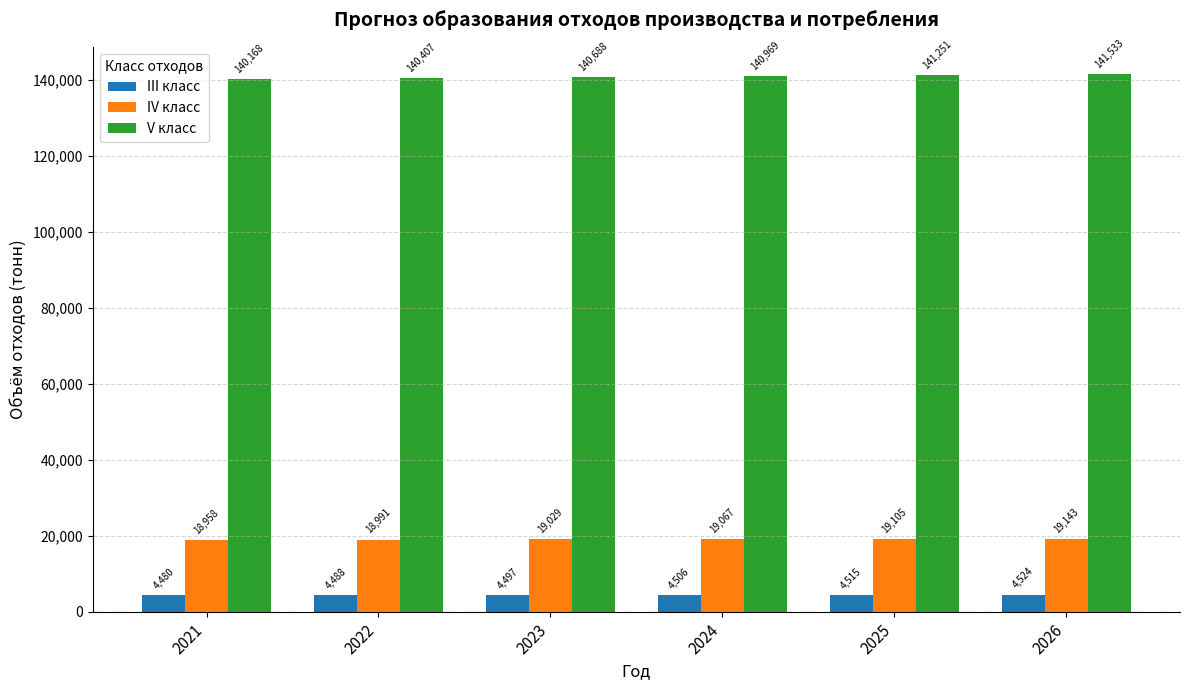

At 2023, list the series in order from smallest to largest.

III класс, IV класс, V класс